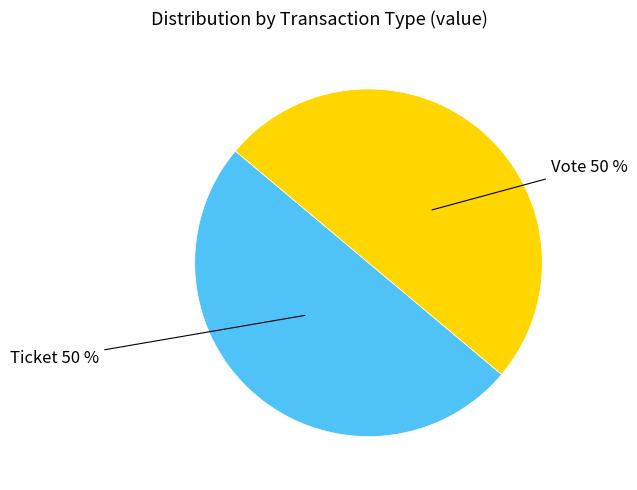

To the nearest percent, what is the combined percentage of Vote and Ticket?

100%